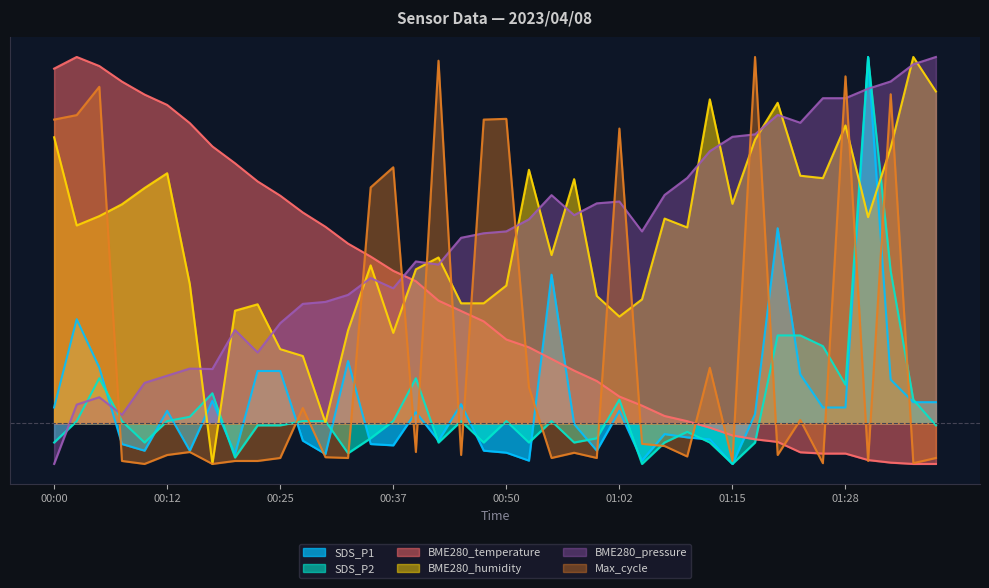

What is the label of the 1st point from the right?

01:38